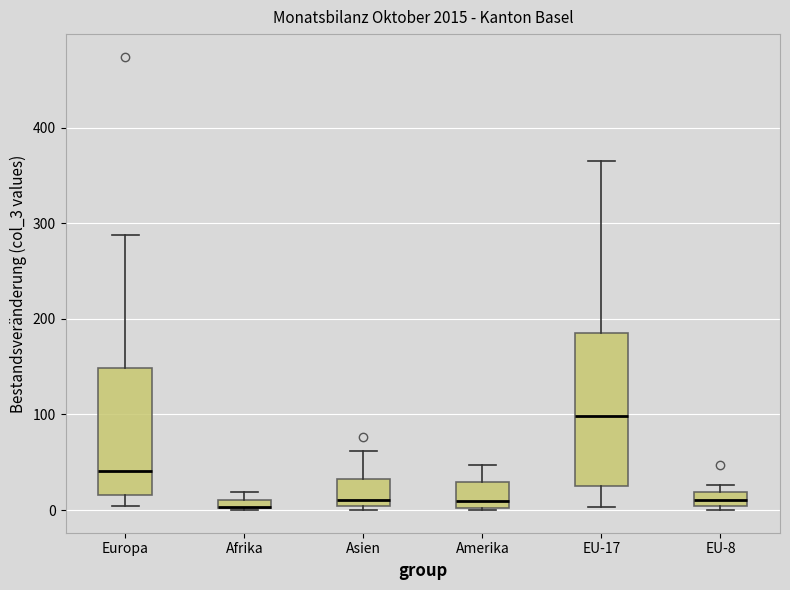

Which box is the tallest, from its lower edge to its upper edge?

EU-17